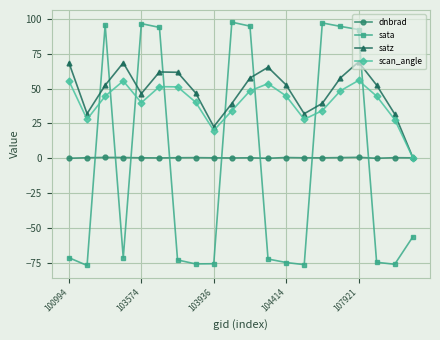

What is the maximum value for sata?

97.4